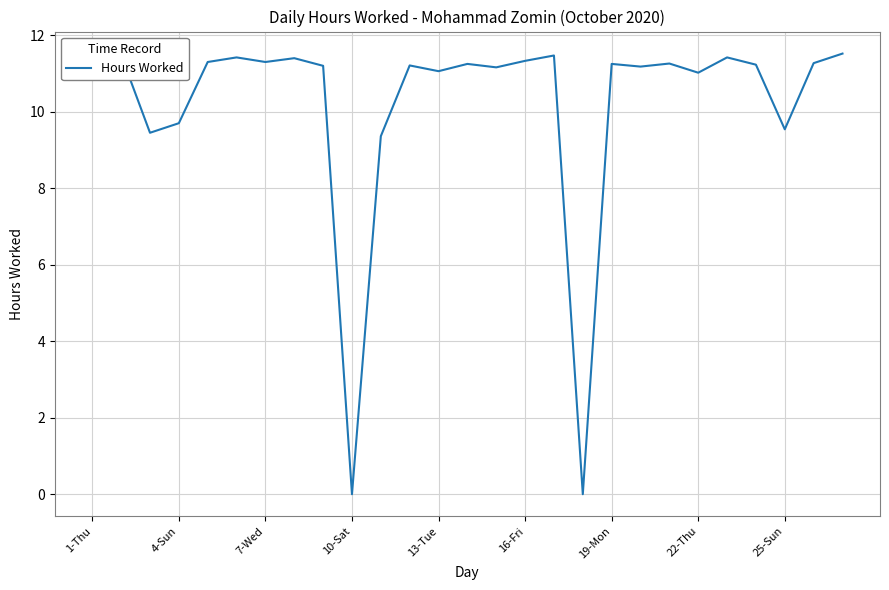

What is the difference between the maximum and minimum values?

11.5